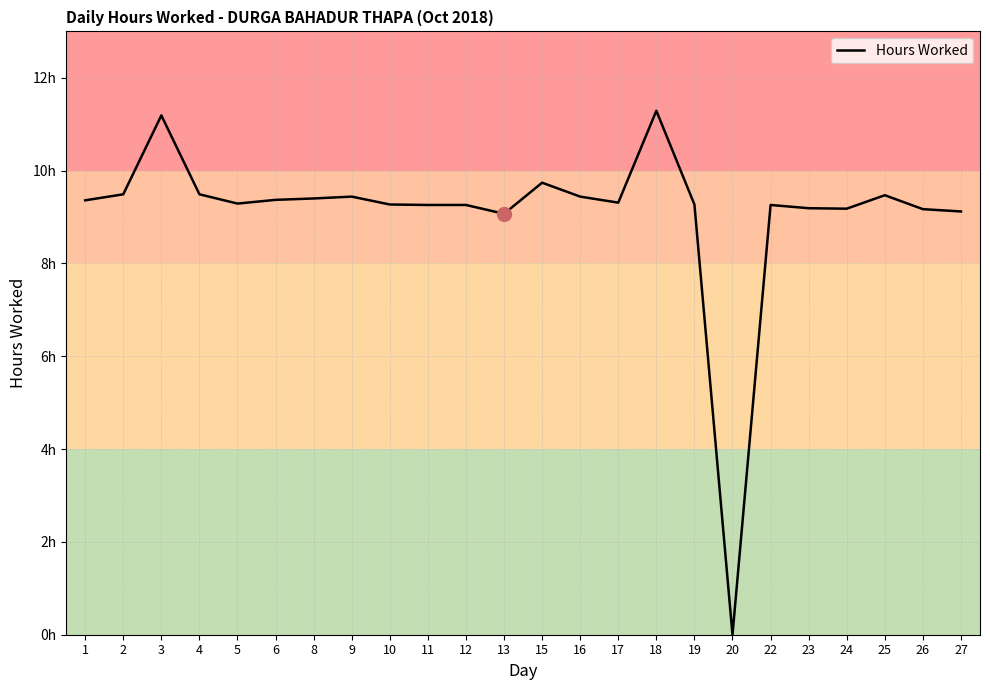

Is this an area chart (filled region under the line)?

No